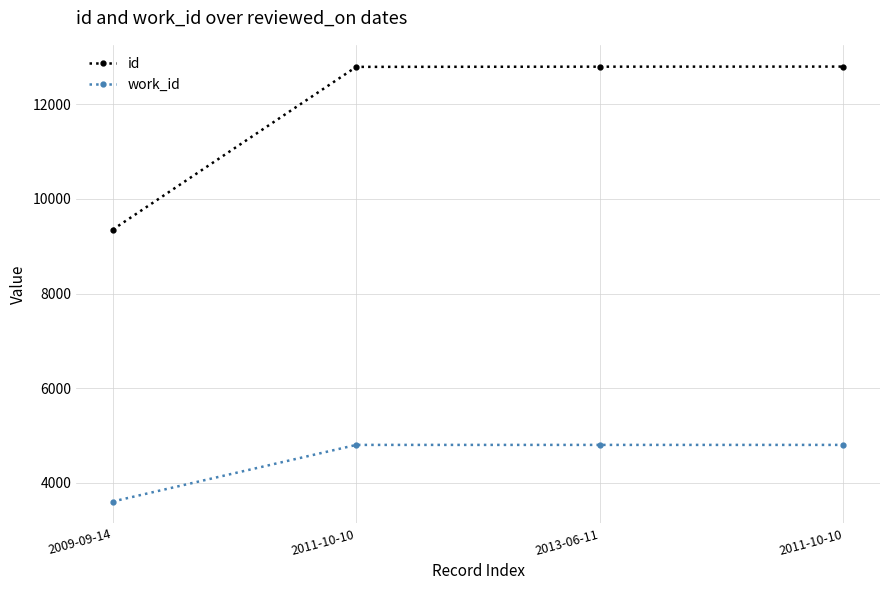

The id series shows 8129 at 2011-10-10. True or false?

False